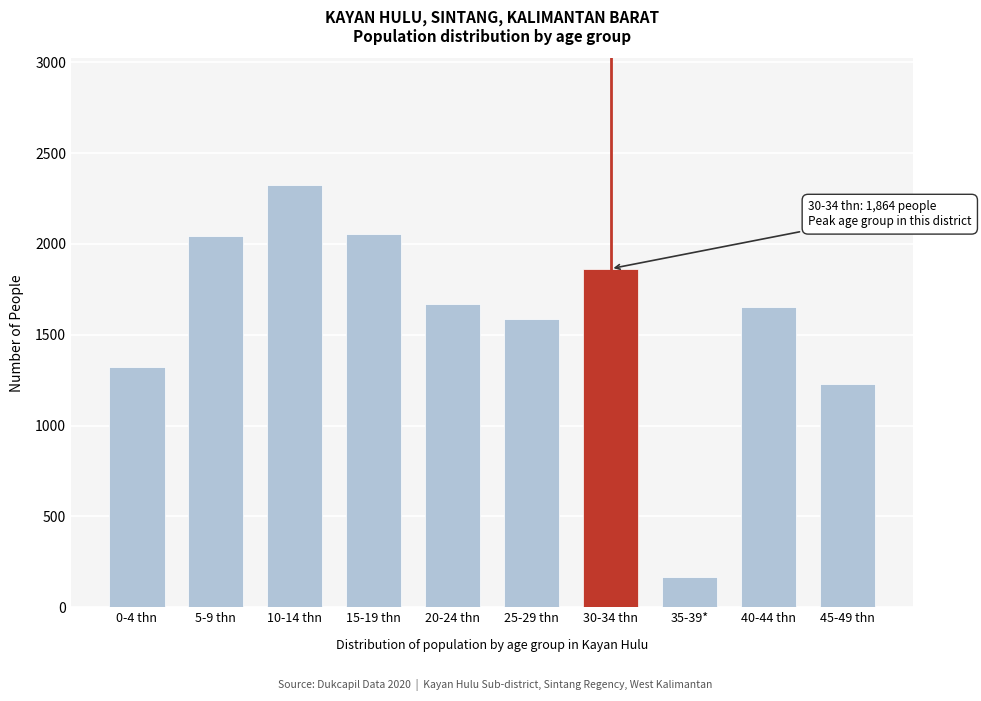

Reading left to right, what are all the values shown in this chart?

0-4 thn=1325	5-9 thn=2042	10-14 thn=2325	15-19 thn=2055	20-24 thn=1670	25-29 thn=1588	30-34 thn=1864	35-39*=166	40-44 thn=1651	45-49 thn=1229